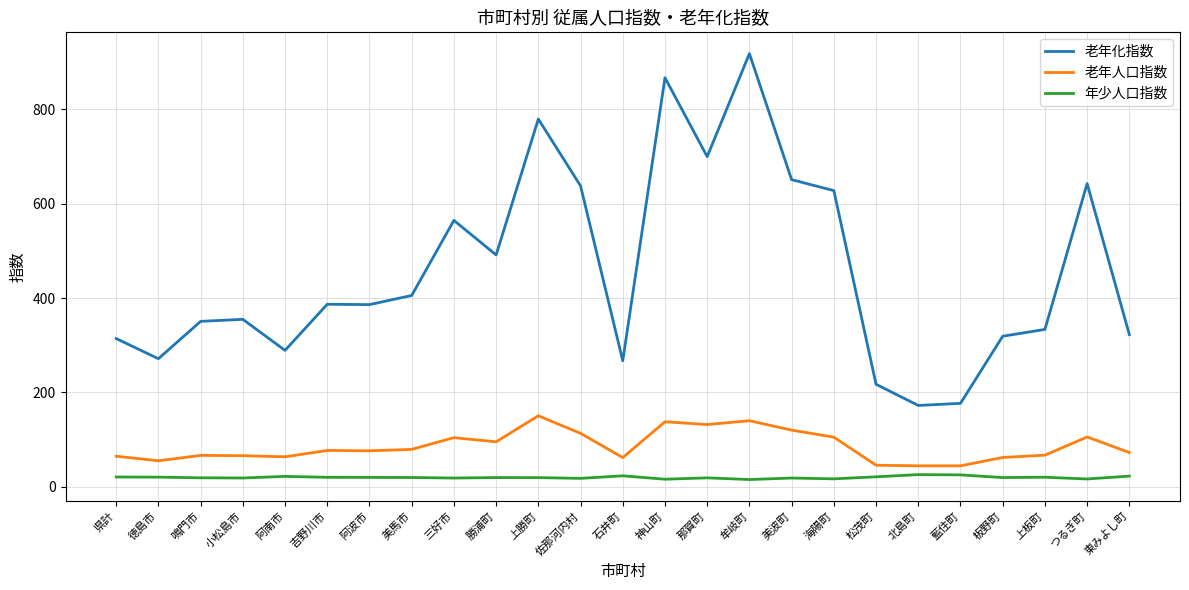

What position from the right is 牟岐町?

10